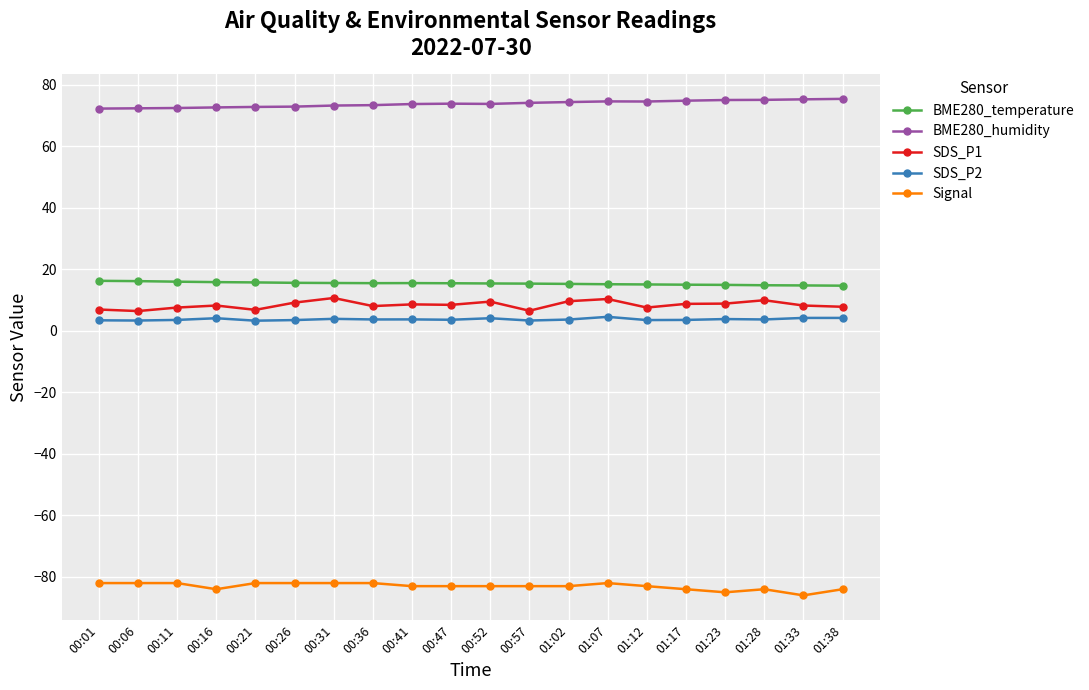

What is the greatest value displayed?

75.4